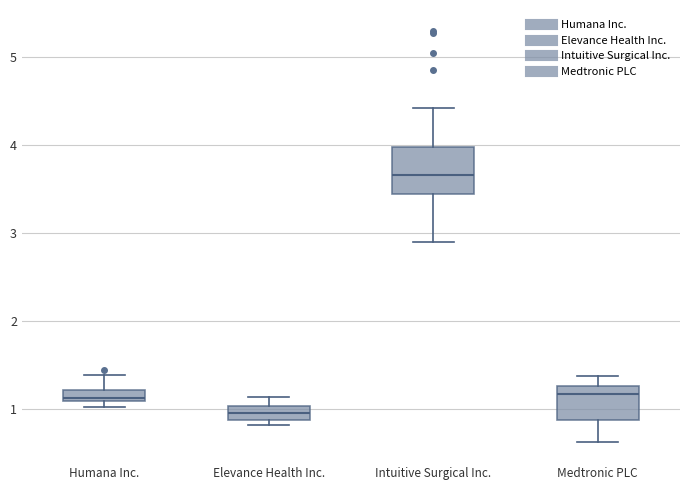

Which box's median line is the lowest?

Elevance Health Inc.